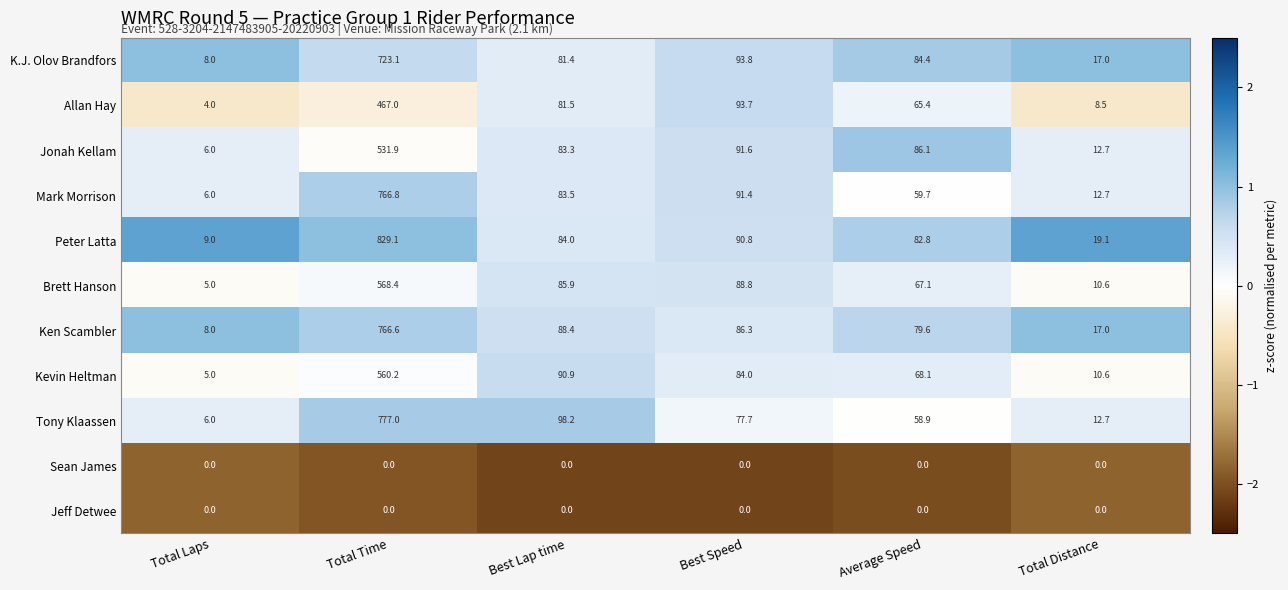

What is the approximate value of Peter Latta at Best Speed?

90.8